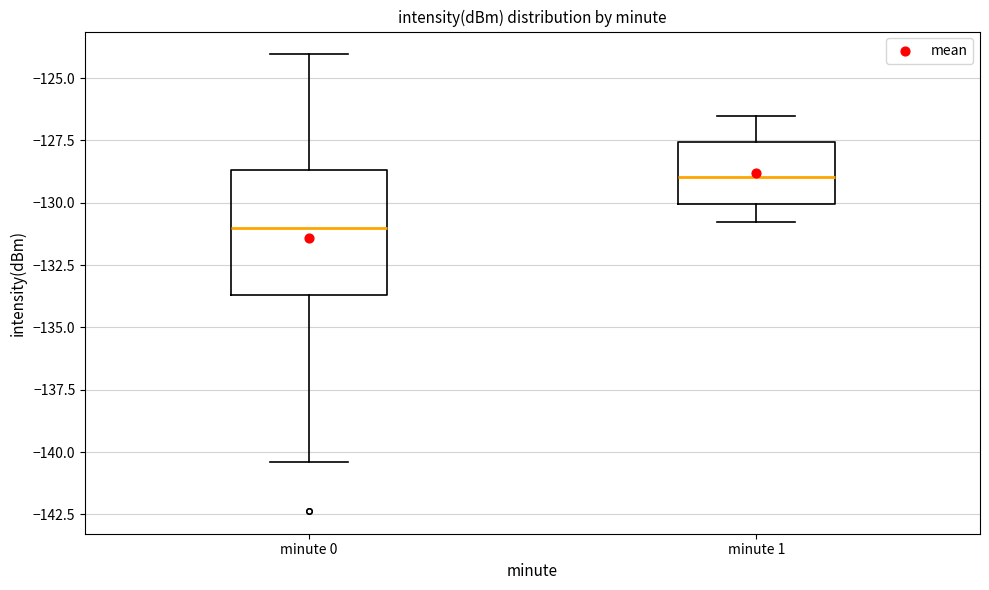

Which box is the tallest, from its lower edge to its upper edge?

minute 0